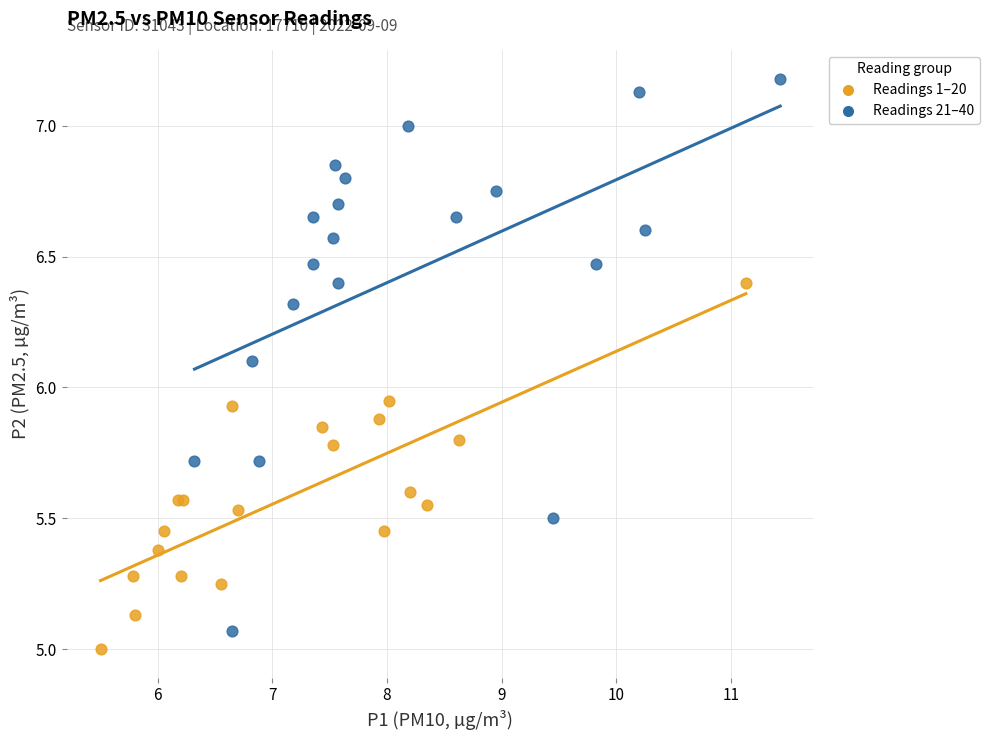

Which series has the largest Y range (max minus min)?

Readings 21–40